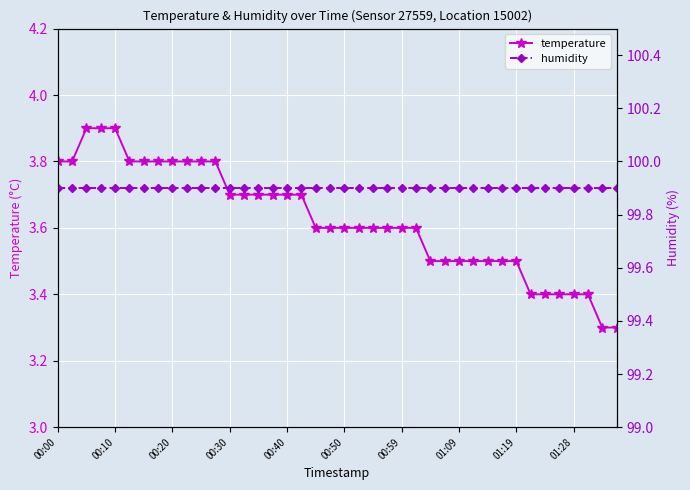

Which series has the widest spread of values?

temperature